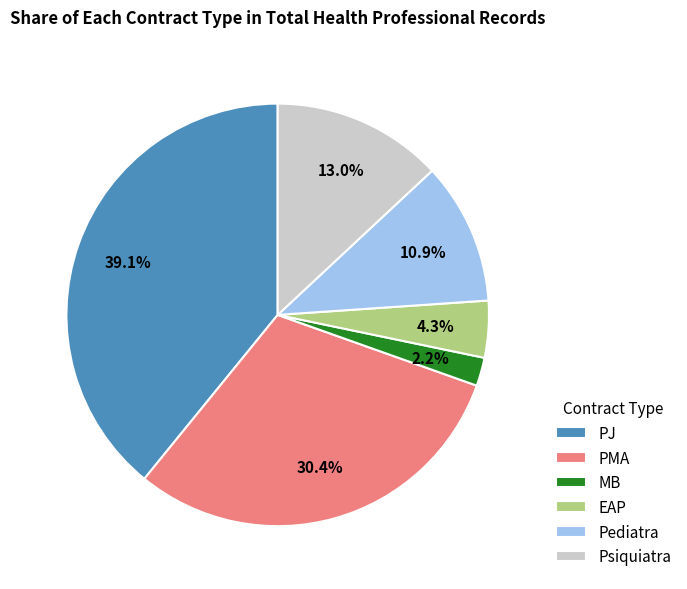

How many slices are in this pie chart?

6